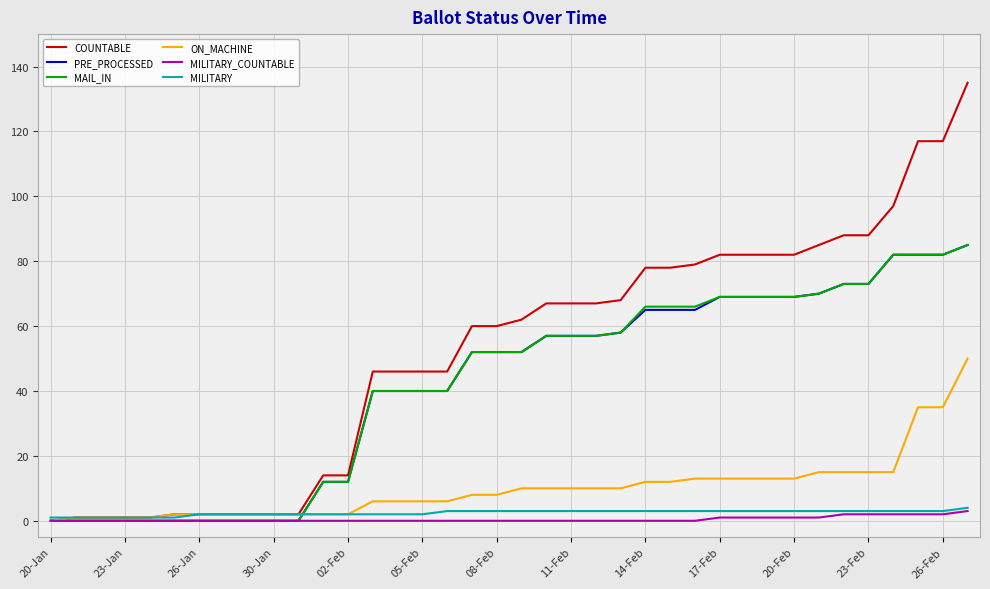

Which series has the largest total across all categories?

COUNTABLE